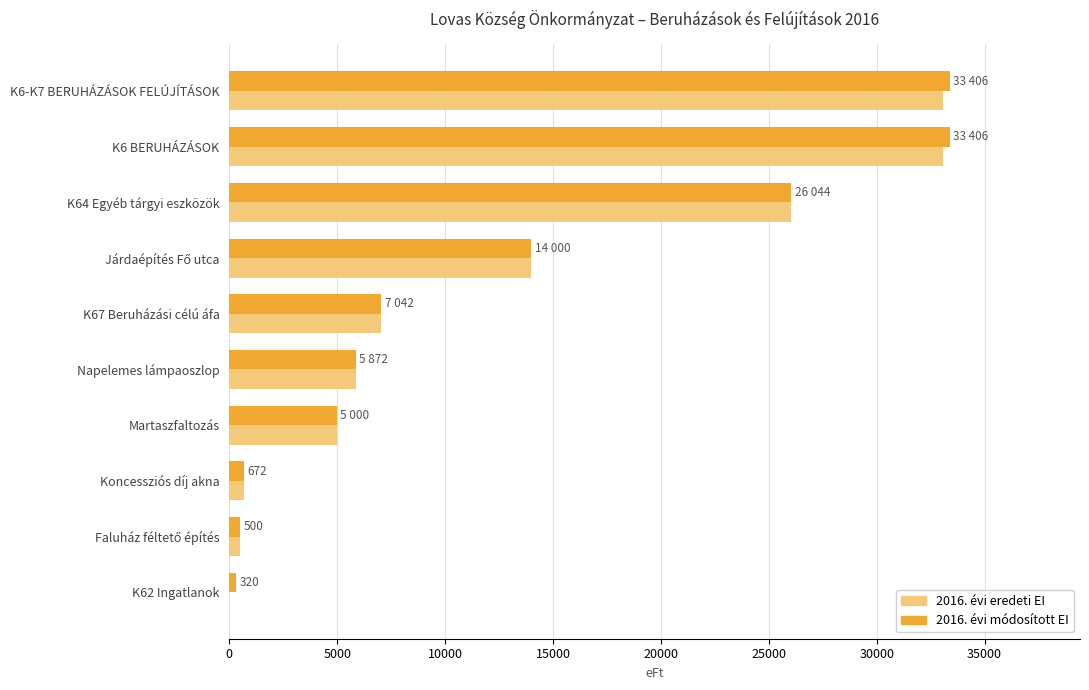

What is the highest value of the 2016. évi eredeti EI series?

33086